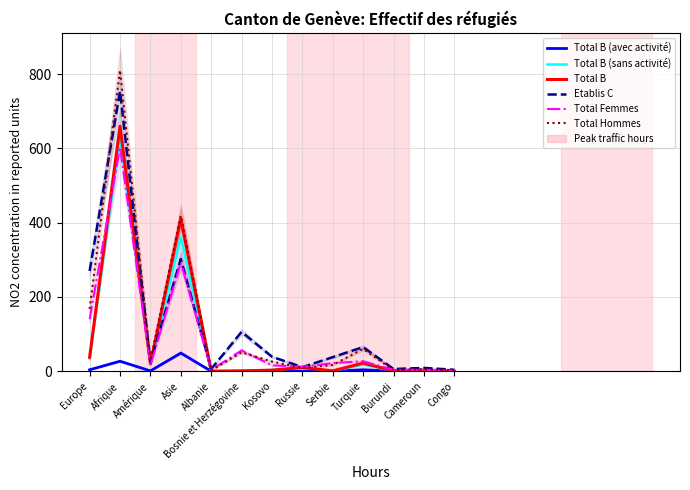

What is the label of the 1st point from the left?

Europe